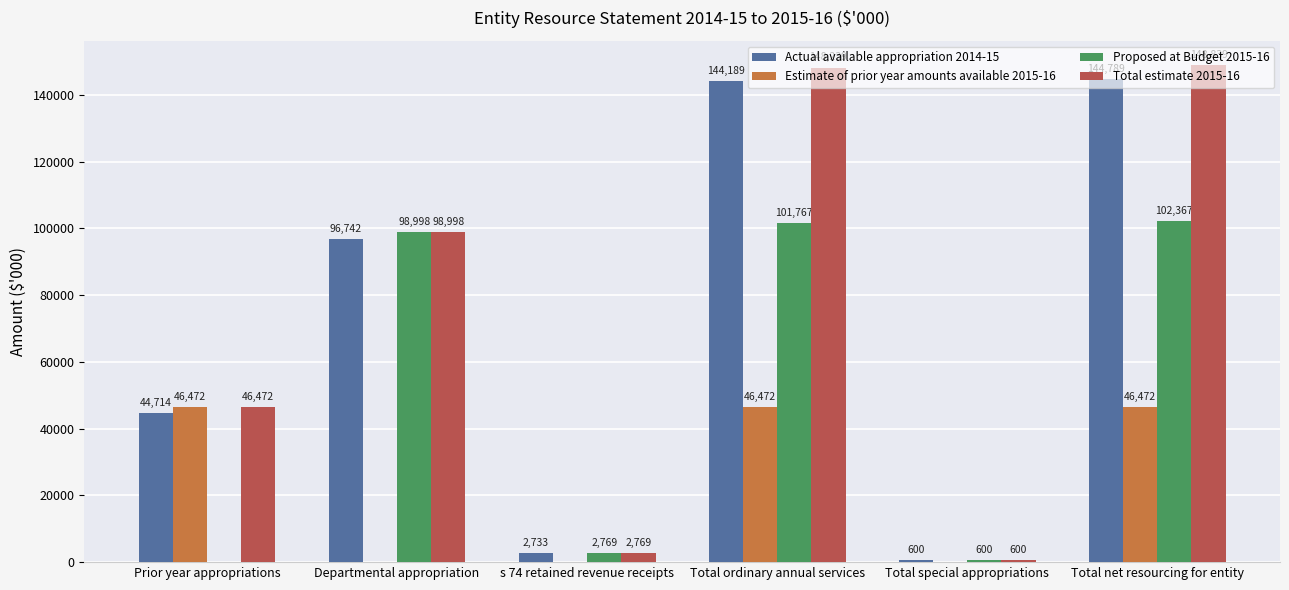

Reading left to right, transcribe all the data shown in this chart.

Actual available appropriation 2014-15: 44714	96742	2733	144189	600	144789
Estimate of prior year amounts available 2015-16: 46472	0	0	46472	0	46472
Proposed at Budget 2015-16: 0	98998	2769	101767	600	102367
Total estimate 2015-16: 46472	98998	2769	148239	600	148839